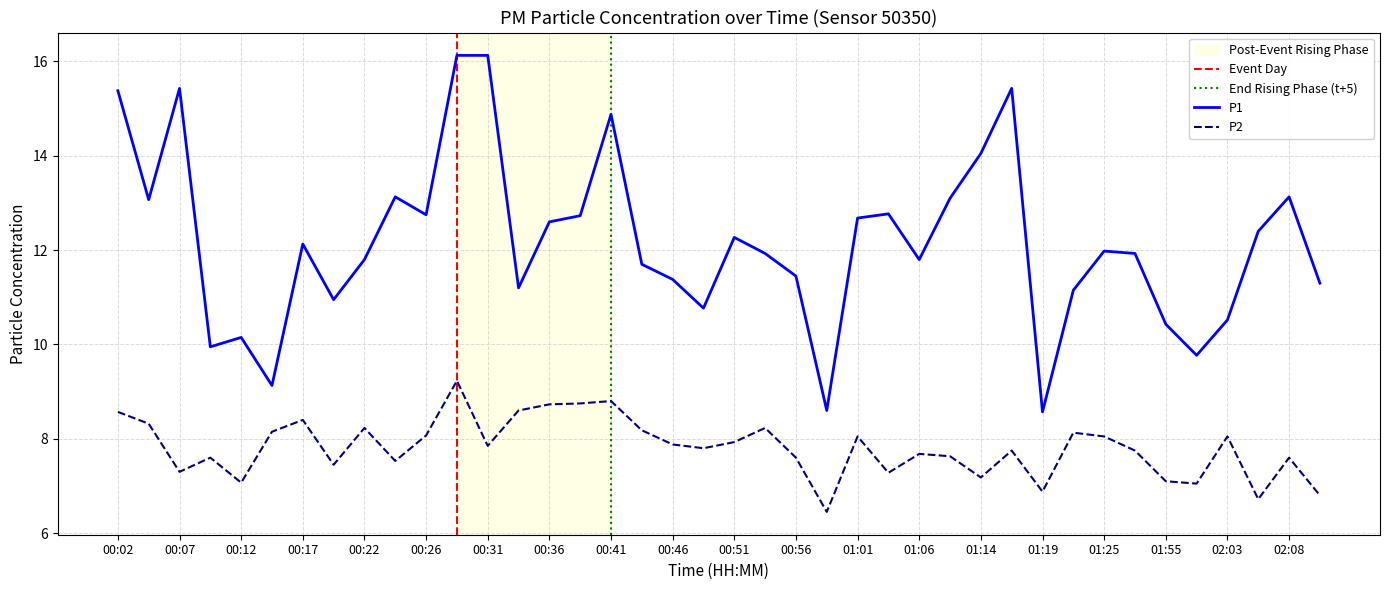

Where is the first local minimum for P2?

00:07